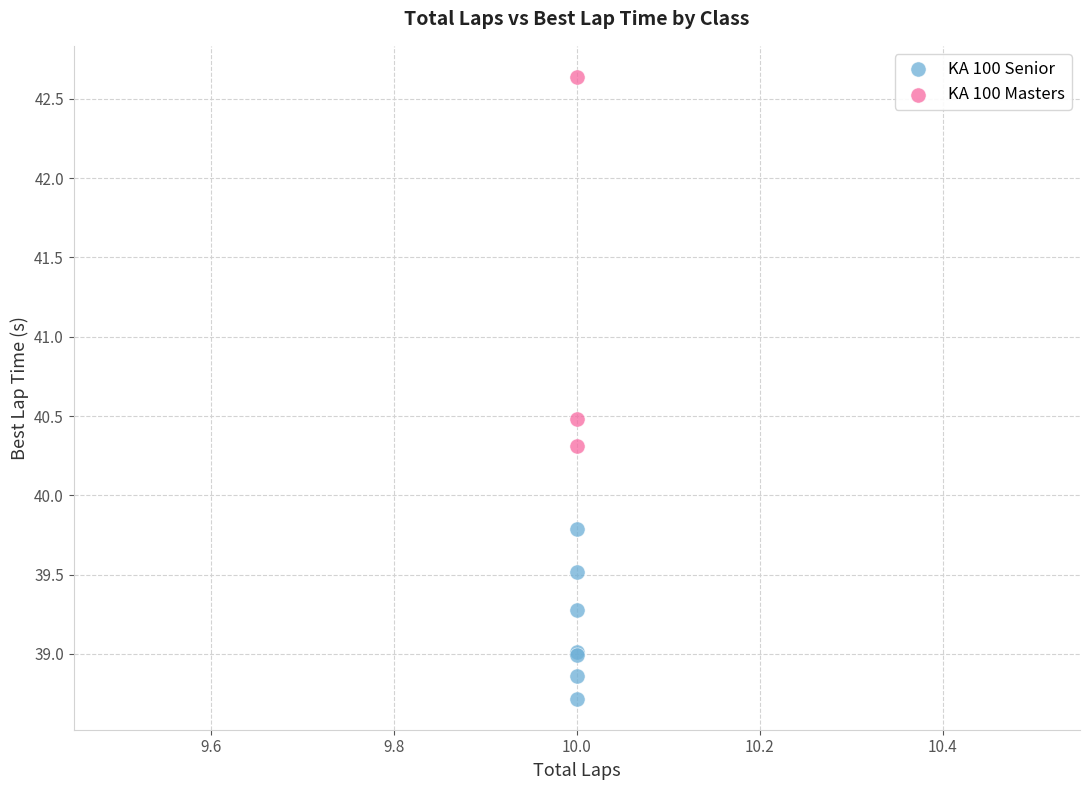

Which series has the largest Y range (max minus min)?

KA 100 Masters